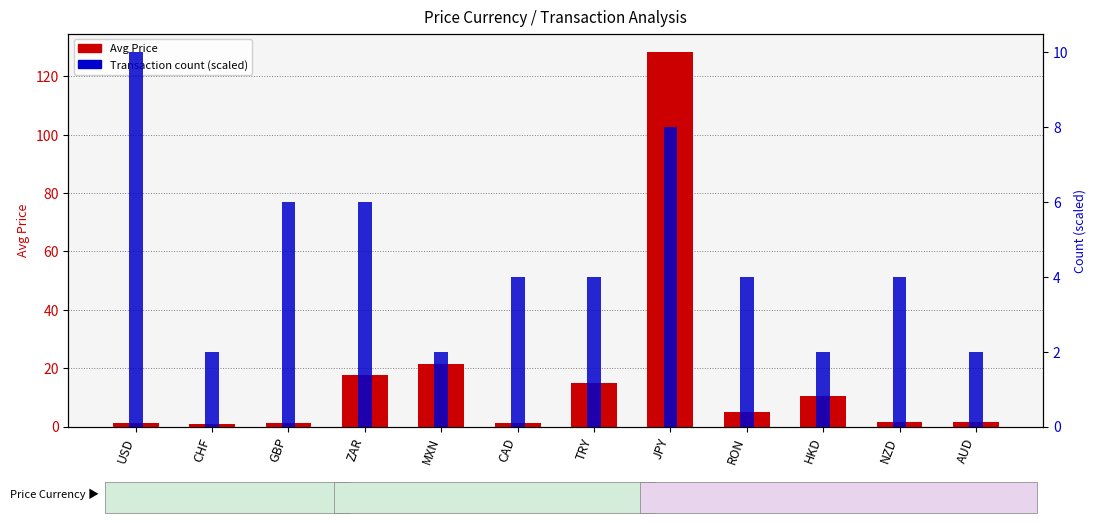

Which series has the largest total across all categories?

Avg Price